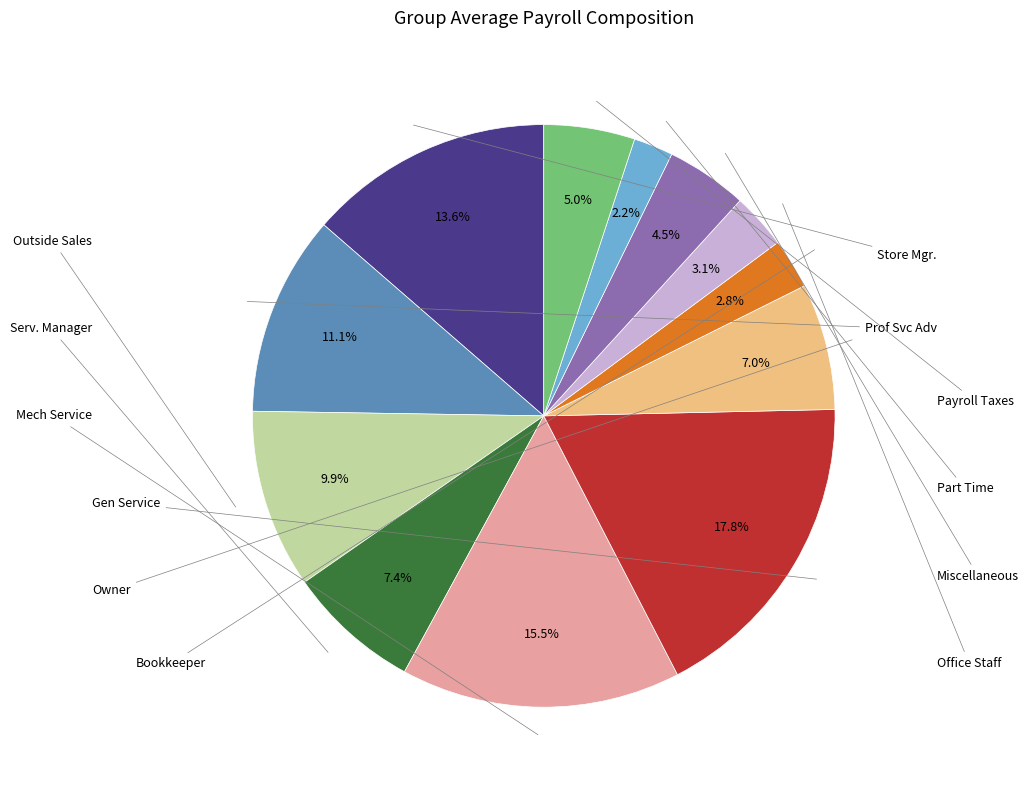

Which category has the smallest portion of the pie?

Part Time